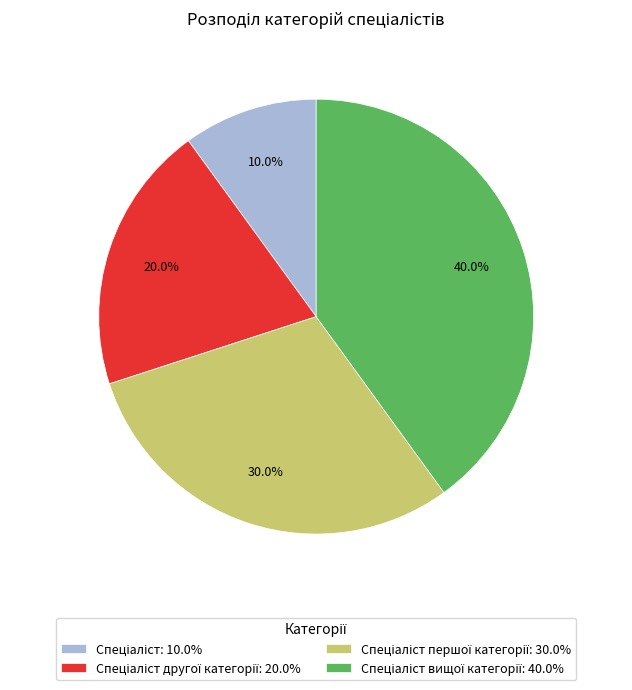

Does any single category account for the majority?

No